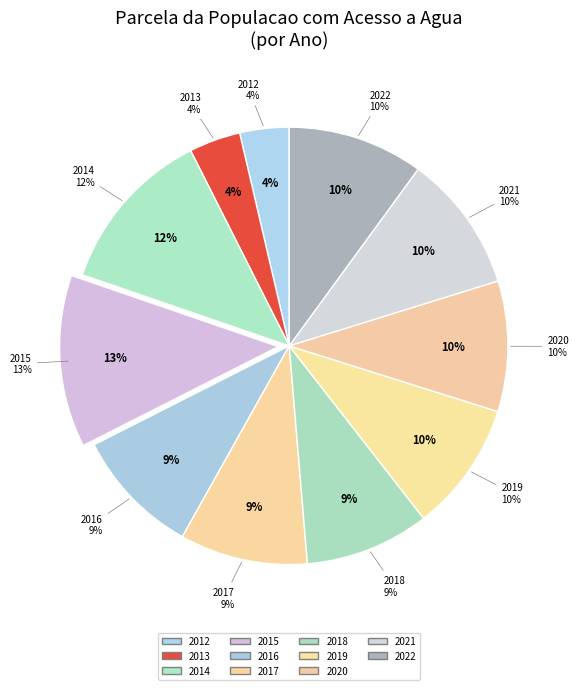

Is there any slice that represents more than half of the pie?

No